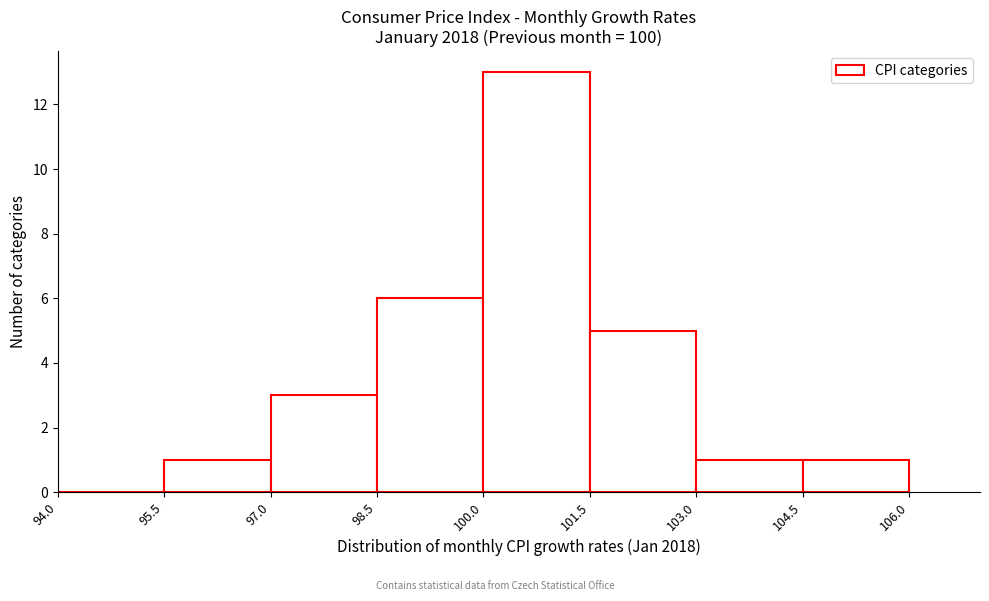

What is the height of the bar covering 95.5 to 97.0 on the x-axis? The values are not printed on the chart, so give them approximately, as read against the axis.

1